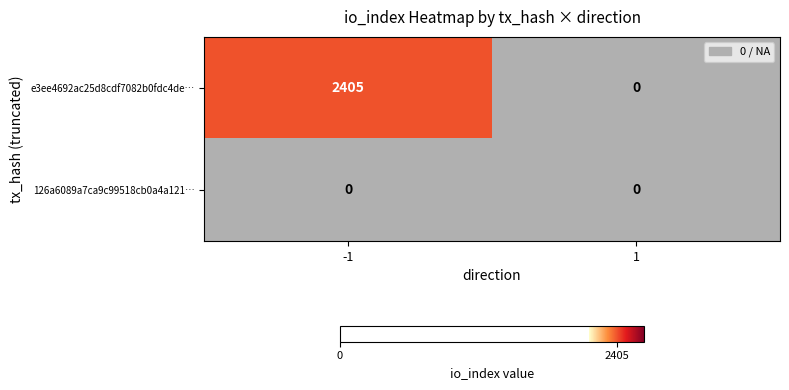

At -1, list the series in order from smallest to largest.

126a6089a7ca9c99518cb0a4a121…, e3ee4692ac25d8cdf7082b0fdc4de…